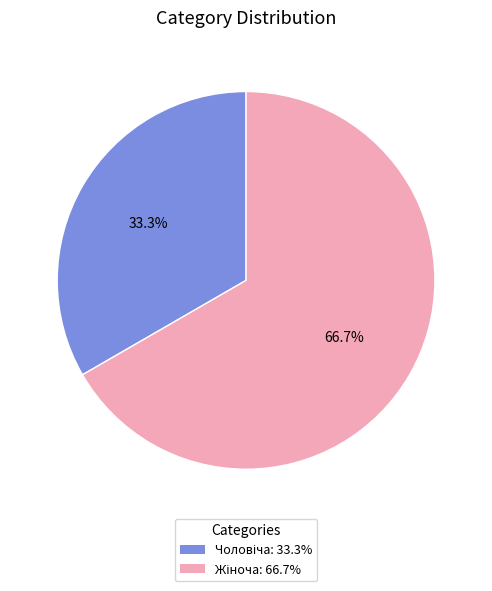

Does any single category account for the majority?

Yes